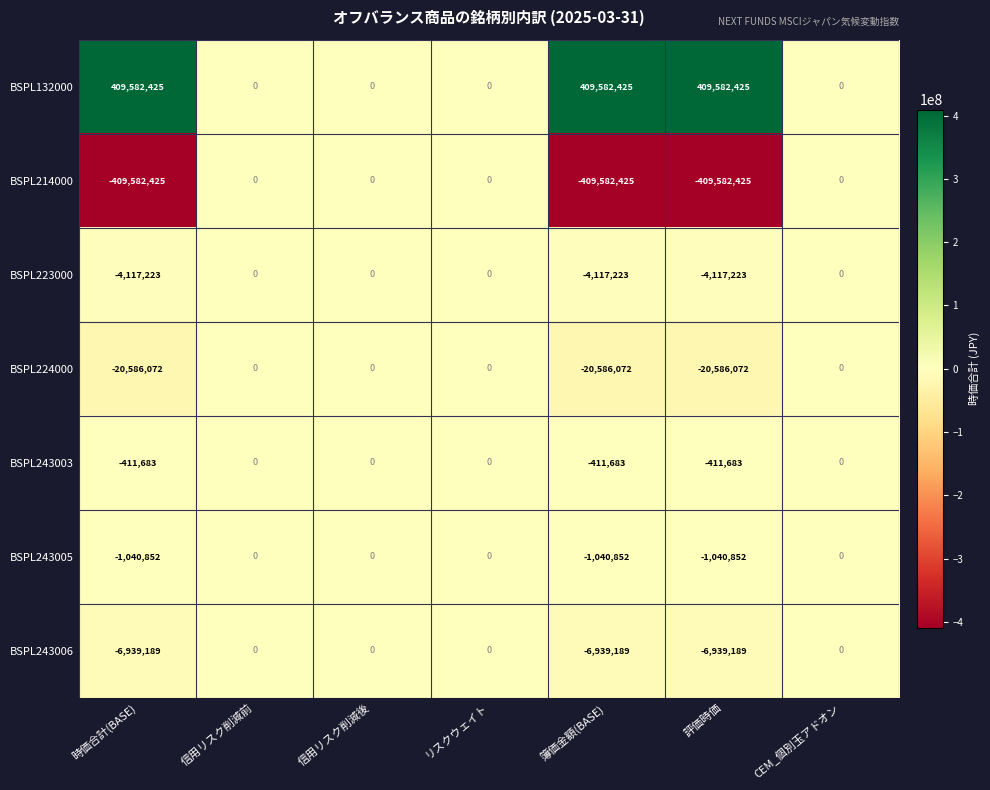

Rank the series at 時価合計(BASE) from highest to lowest value.

BSPL132000, BSPL243003, BSPL243005, BSPL223000, BSPL243006, BSPL224000, BSPL214000